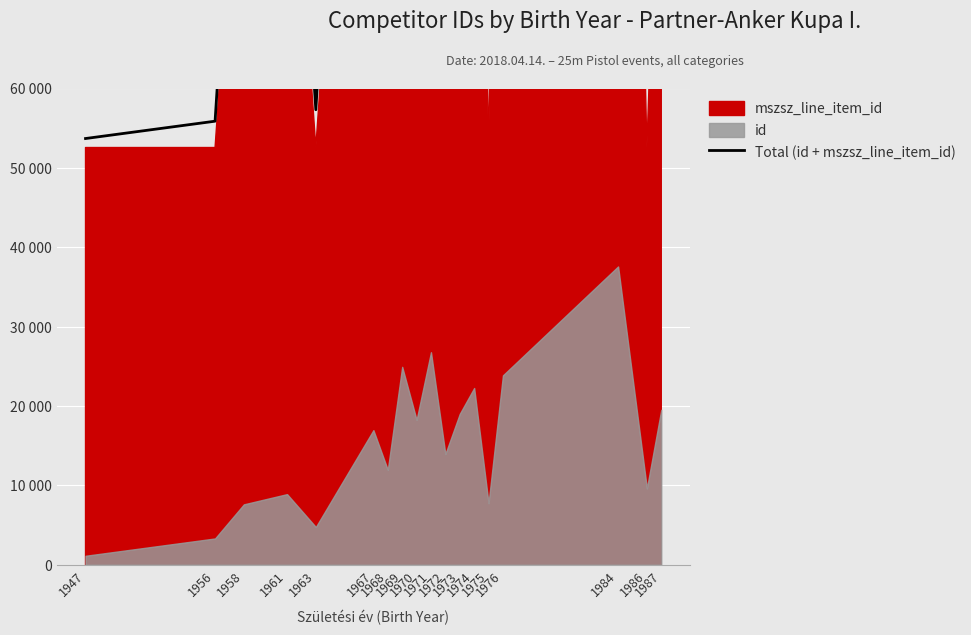

What is the sum of all values?

2380770